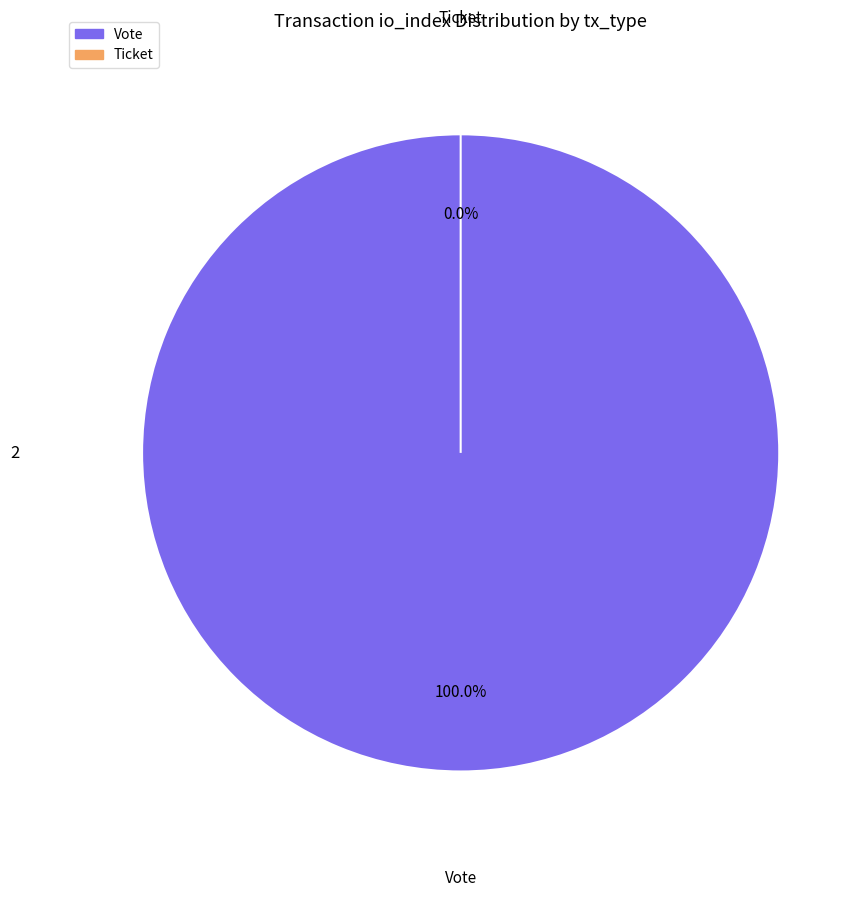

How many segments does this pie chart have?

2